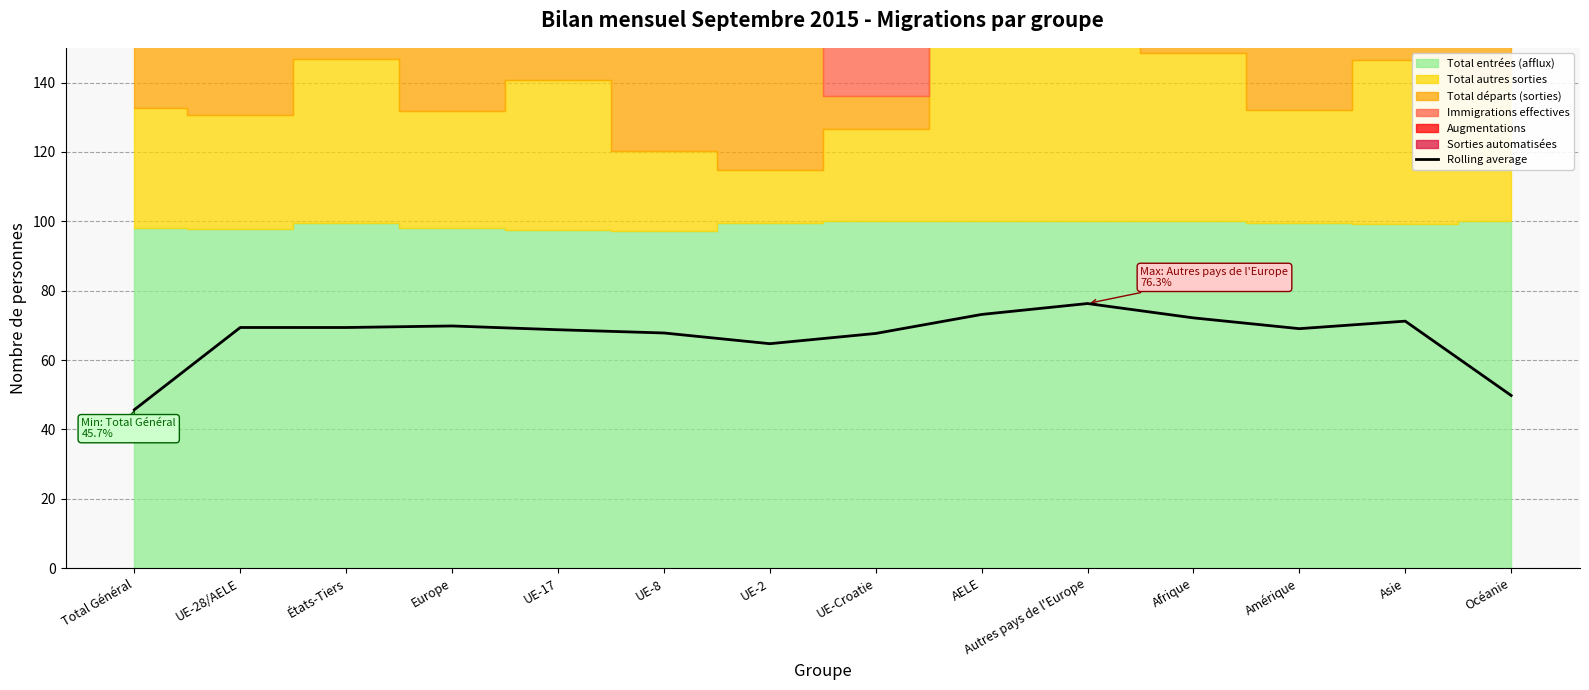

How many points are lower than both their immediate neighbors (excluding endpoints)?

3